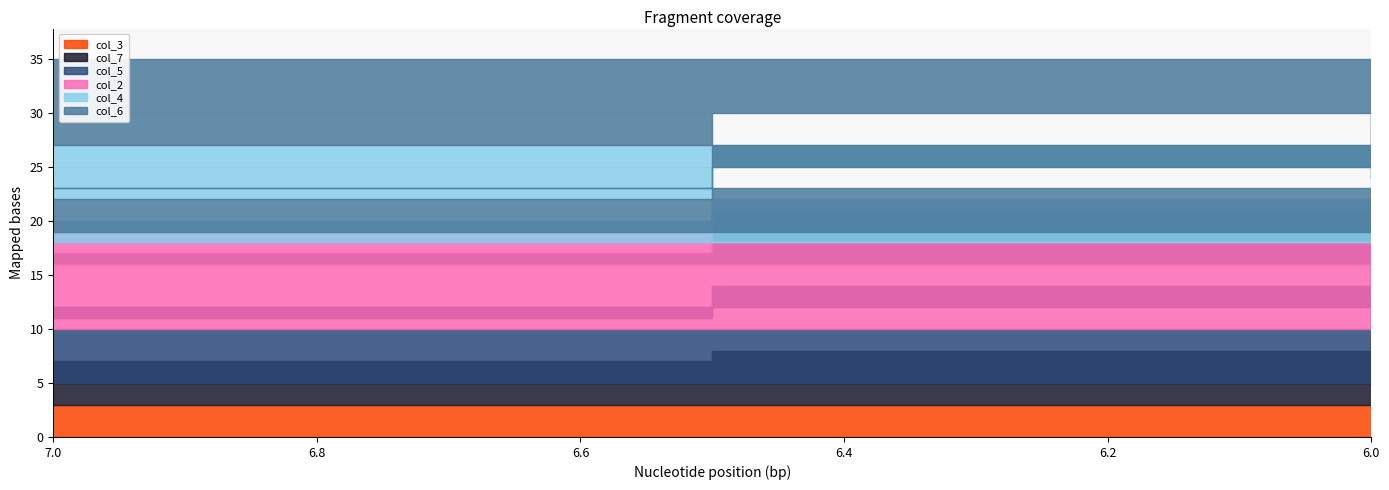

Is the value of col_4 at 7 greater than the value of col_2 at 3?

No